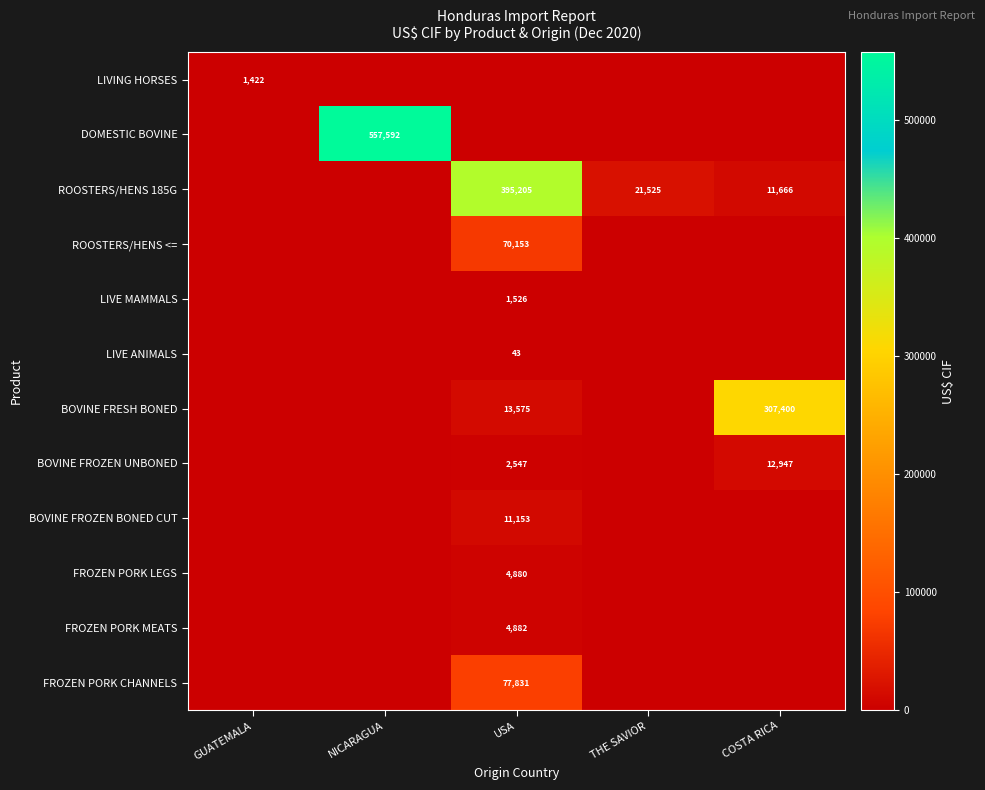

The value of FROZEN PORK MEATS at USA is 4882. True or false?

True